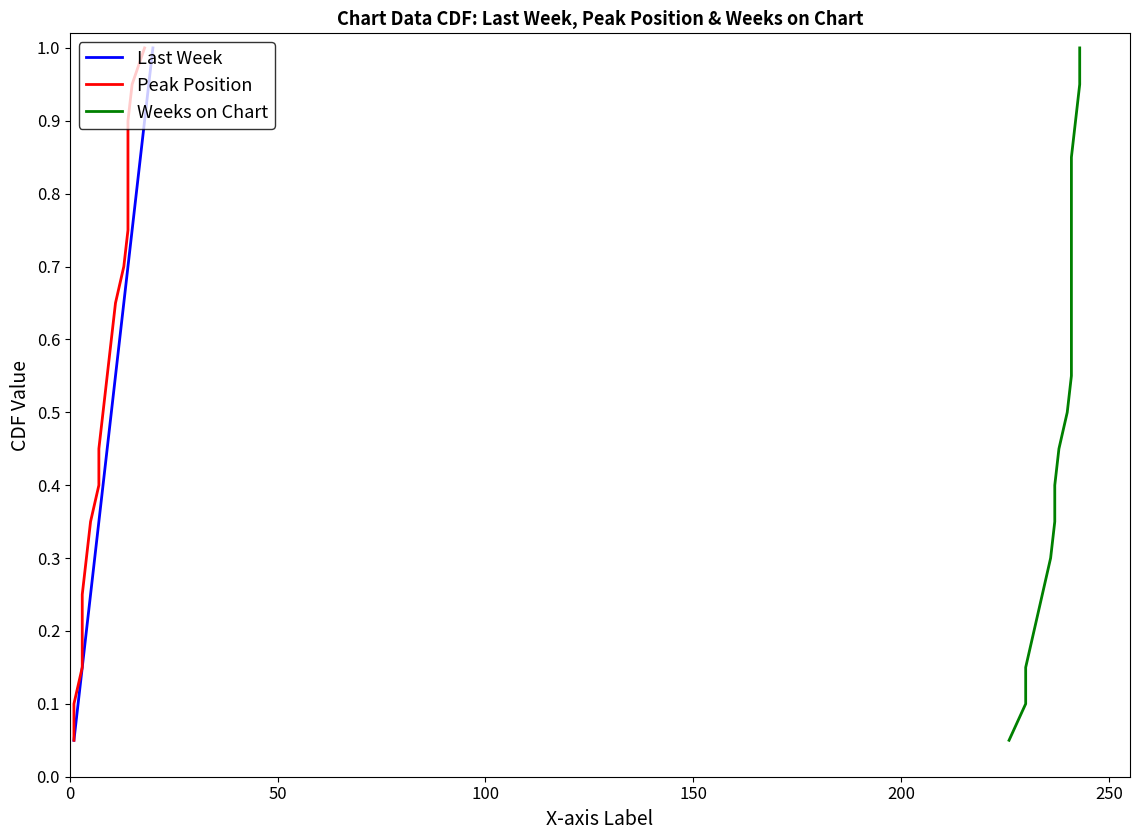

What is the highest value of the Last Week series?

1.0